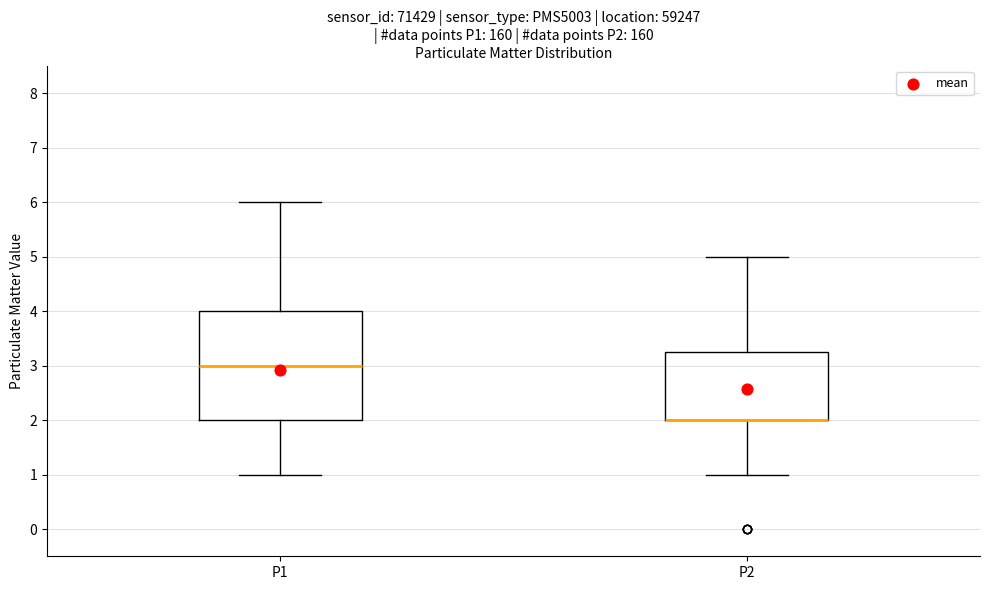

Reading left to right, read every box against the y-axis: the position of its median line, the range the box covers, and the ends of its whiskers. The values are not printed on the chart, so give them approximately, as read against the axis.

P1: median 3.0, box 2.0 to 4.0, whiskers 1.0 to 6.0
P2: median 2.0 (drawn on the box's lower edge), box 2.0 to 3.3, whiskers 1.0 to 5.0